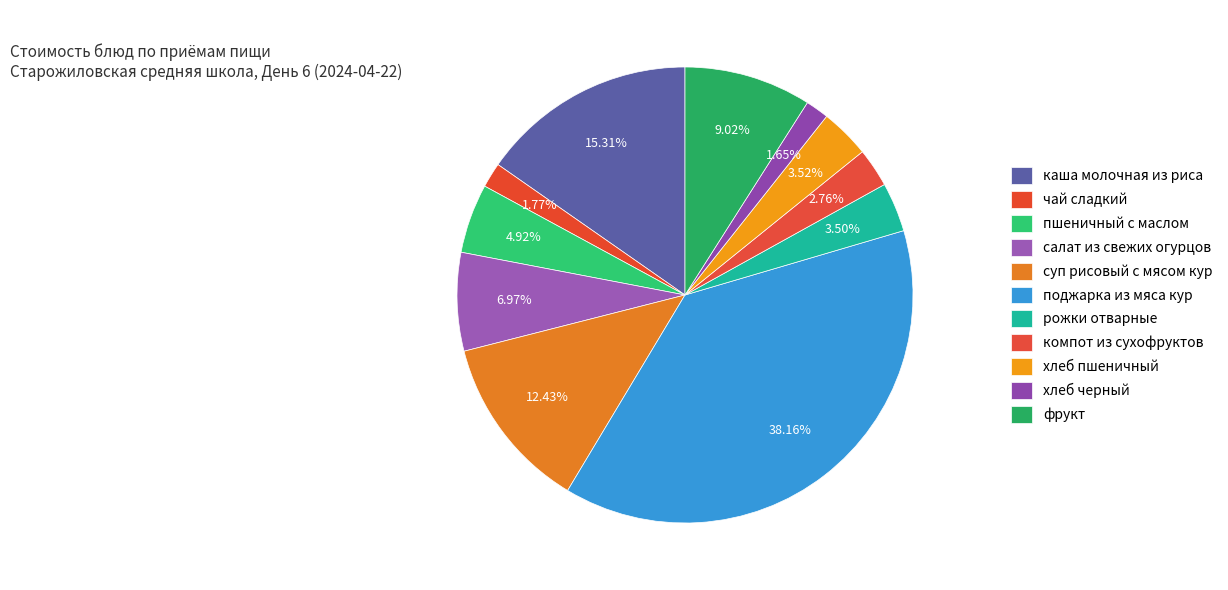

How many segments does this pie chart have?

11